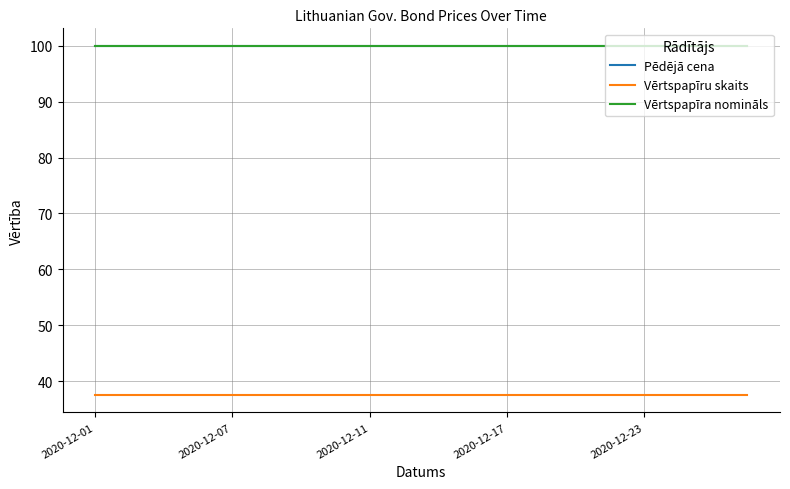

What is the minimum value for Vērtspapīru skaits?

37.5